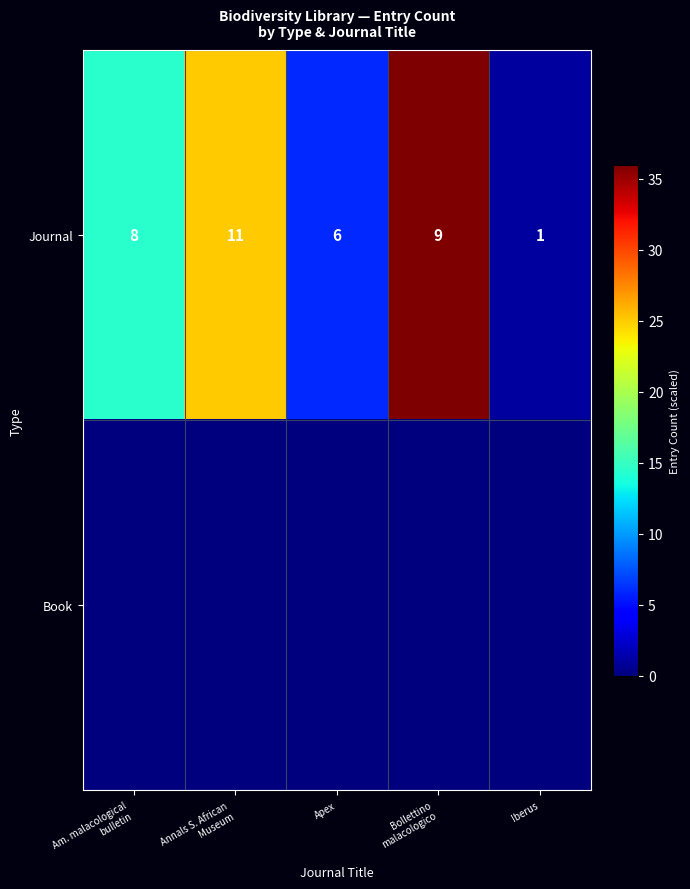

Count the Journal values in the range 6 to 9.

3